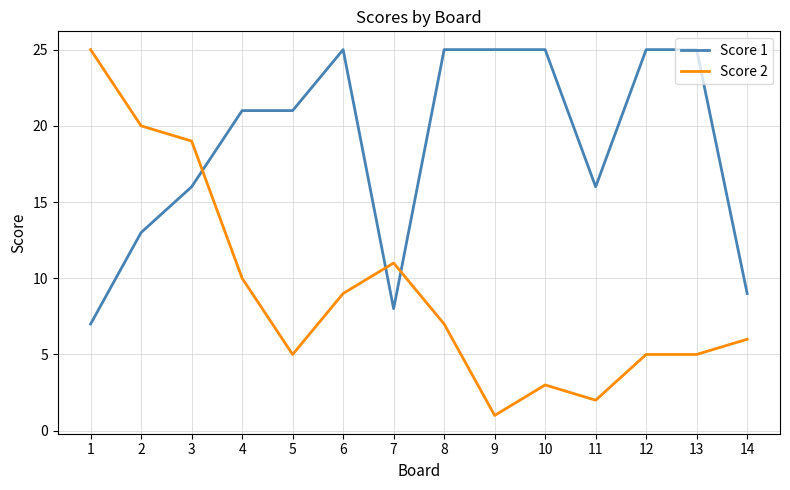

What is the maximum value shown in the chart?

25